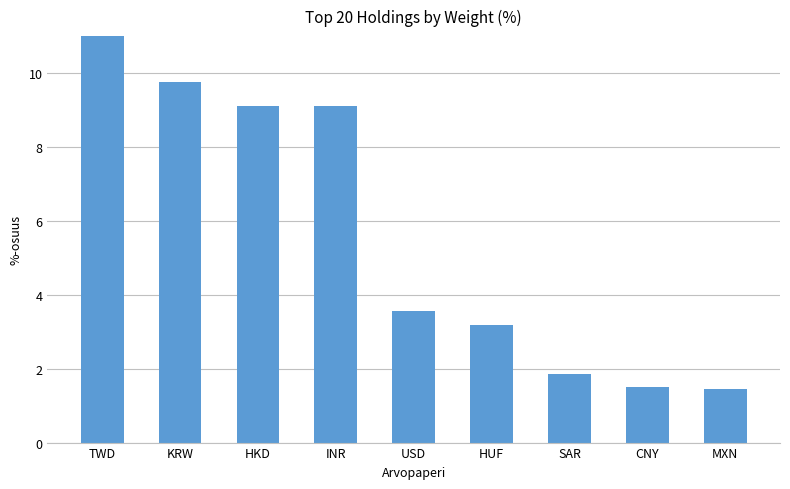

The chart shows a value of 9.8 at KRW. True or false?

True